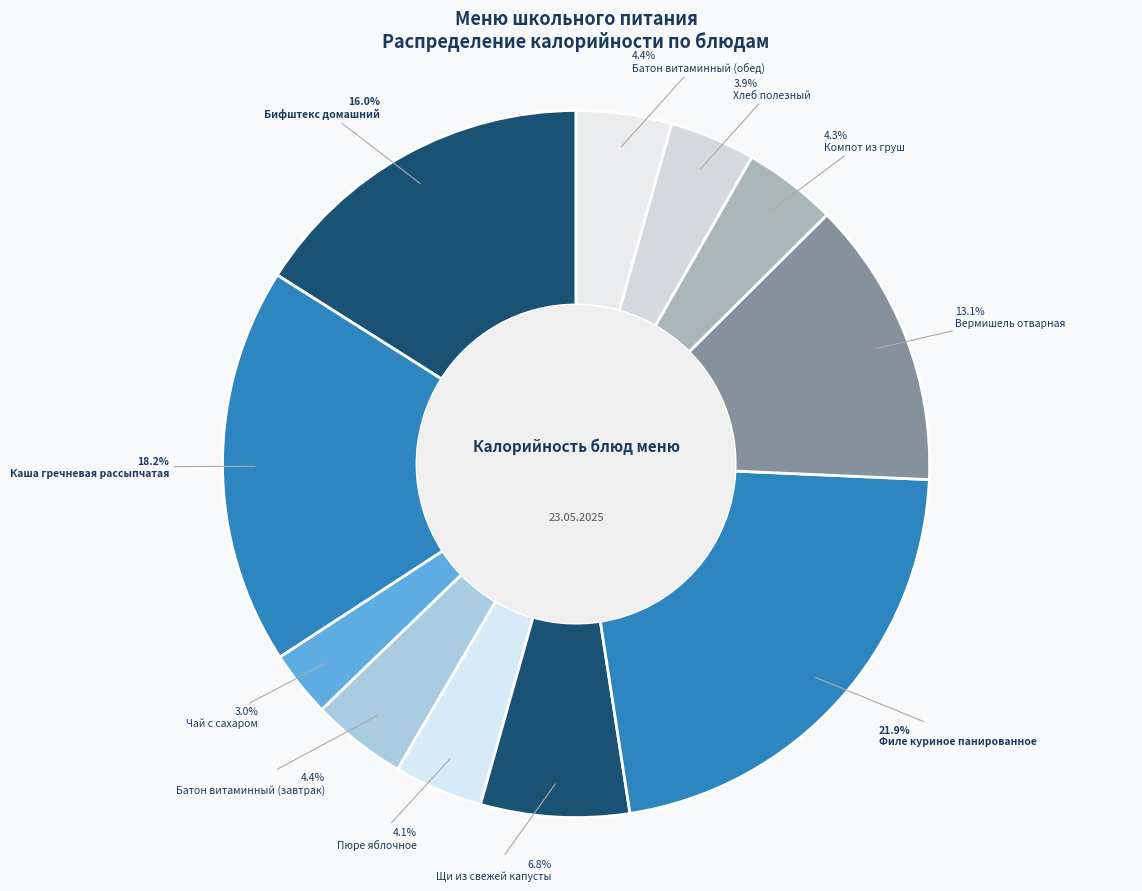

Combined, do Батон витаминный (обед) and Компот из груш account for over 50%?

No